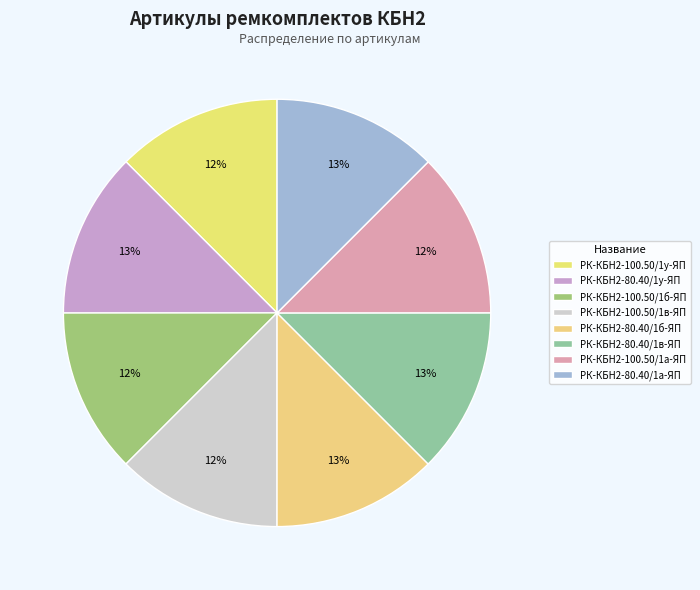

What portion of the pie excludes РК-КБН2-100.50/1а-ЯП?

87.5%